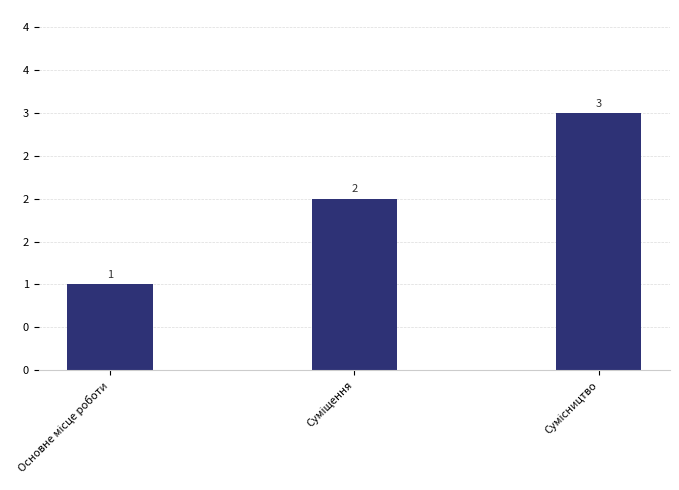

Rank the categories by value from highest to lowest.

Сумісництво, Суміщення, Основне місце роботи